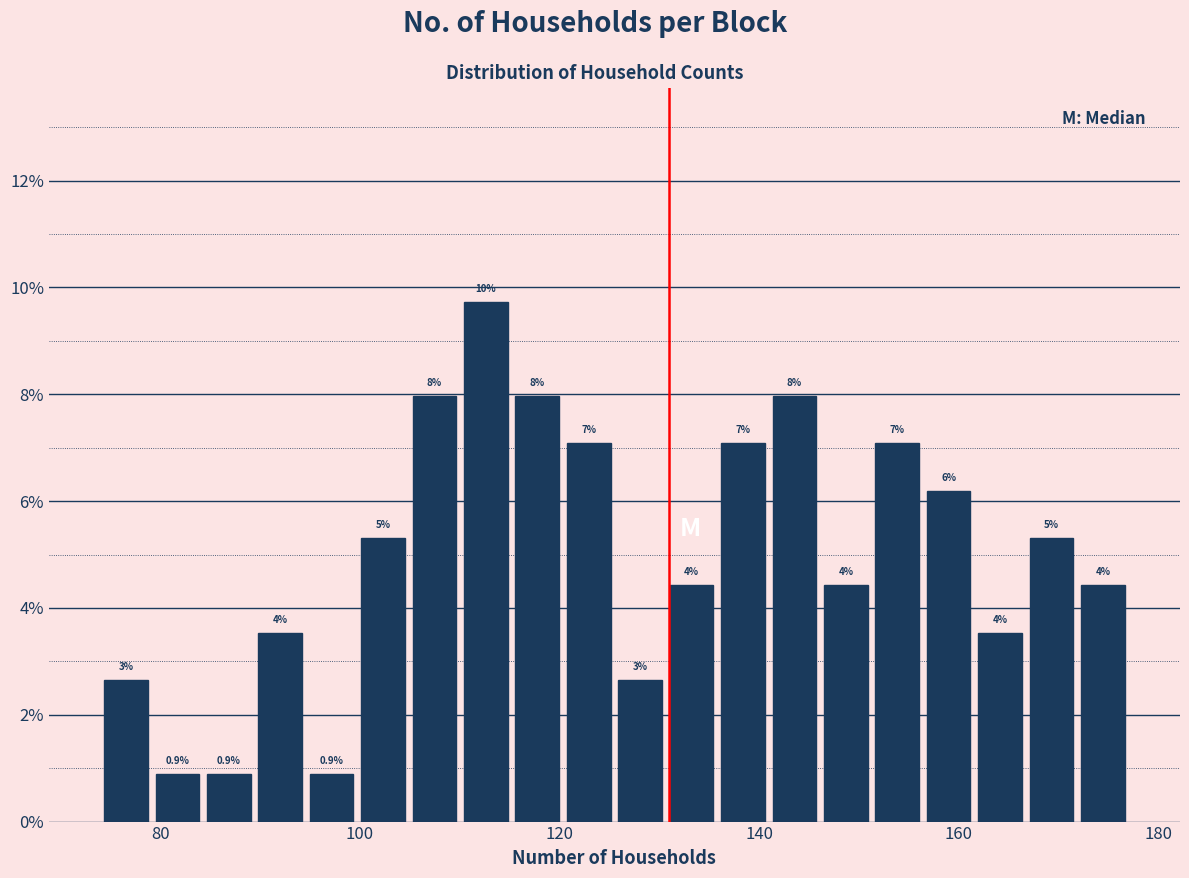

Read against the x-axis, roughly where is the centre of the tallest bar?

112